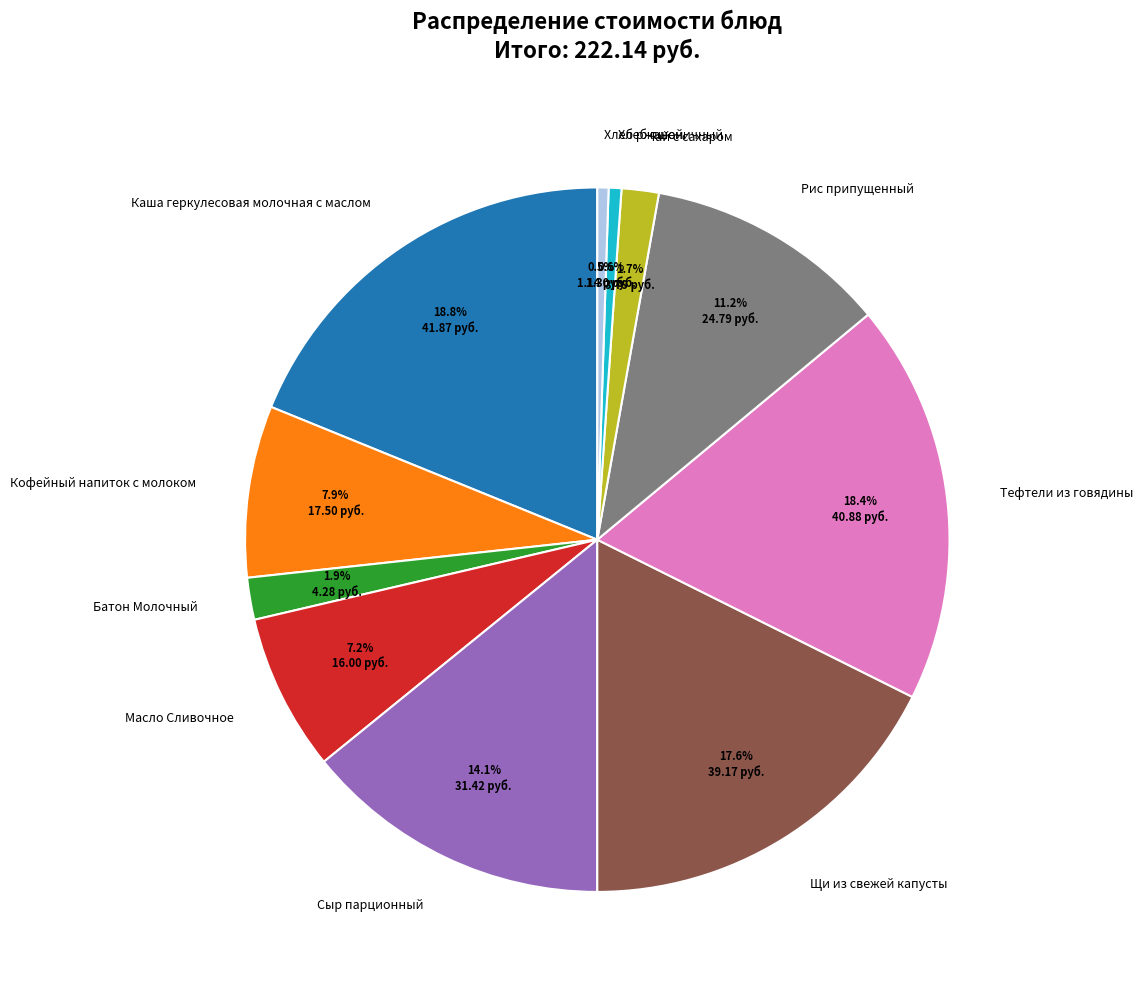

Which has a higher value, Масло Сливочное or Щи из свежей капусты?

Щи из свежей капусты